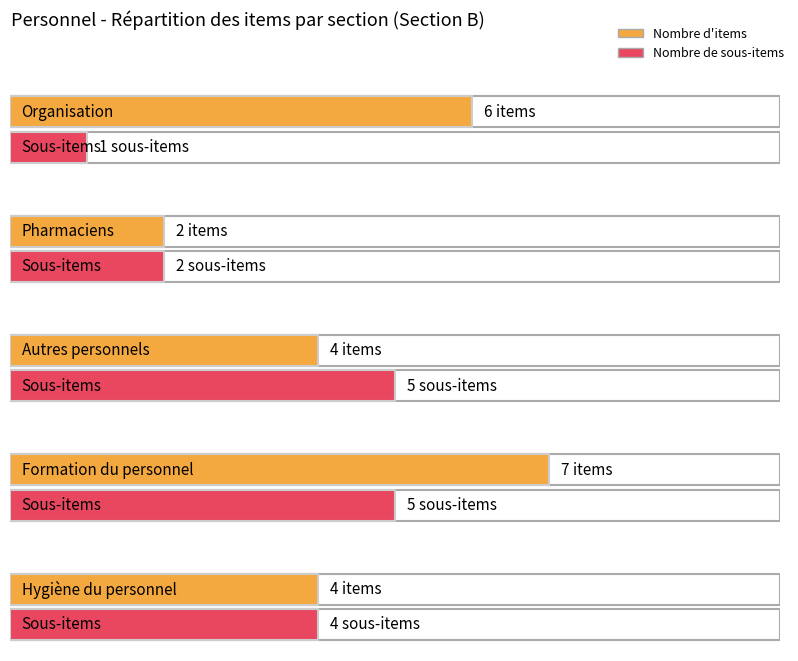

What is the label of the 1st bar from the left?

Organisation